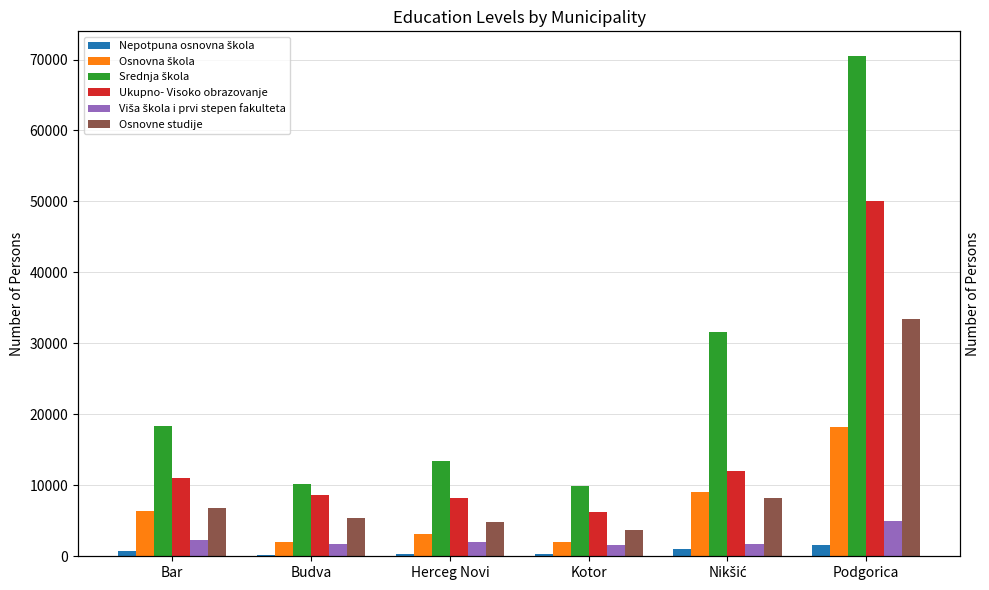

What is the value of the Srednja škola bar at the 5th from the left?

31595